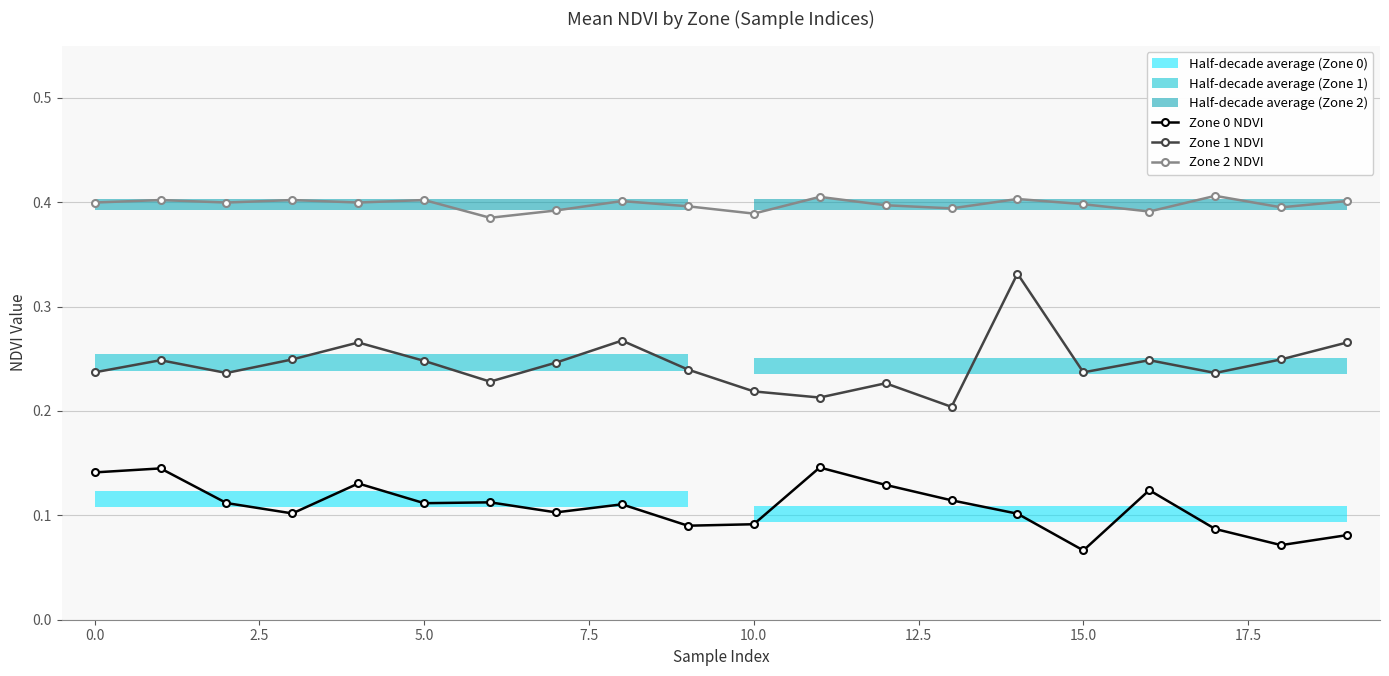

What is the maximum value shown in the chart?

0.4